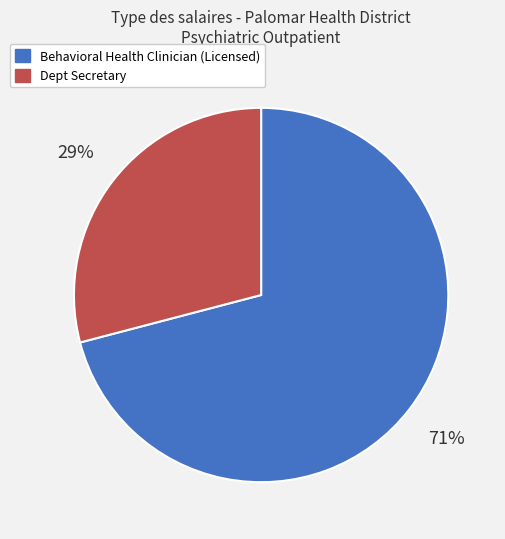

Is the sum of Dept Secretary and Behavioral Health Clinician (Licensed) greater than half?

Yes